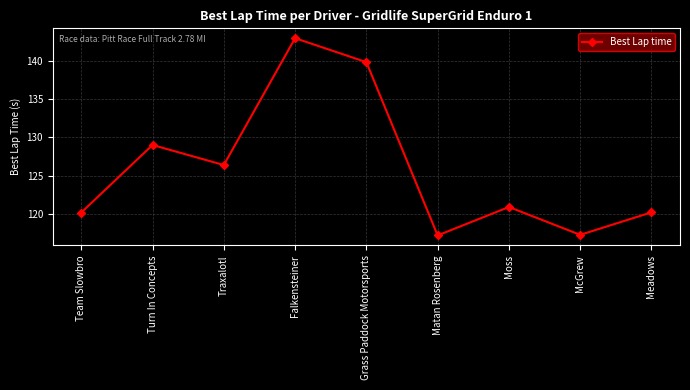

Between Matan Rosenberg and Team Slowbro, which is larger?

Team Slowbro